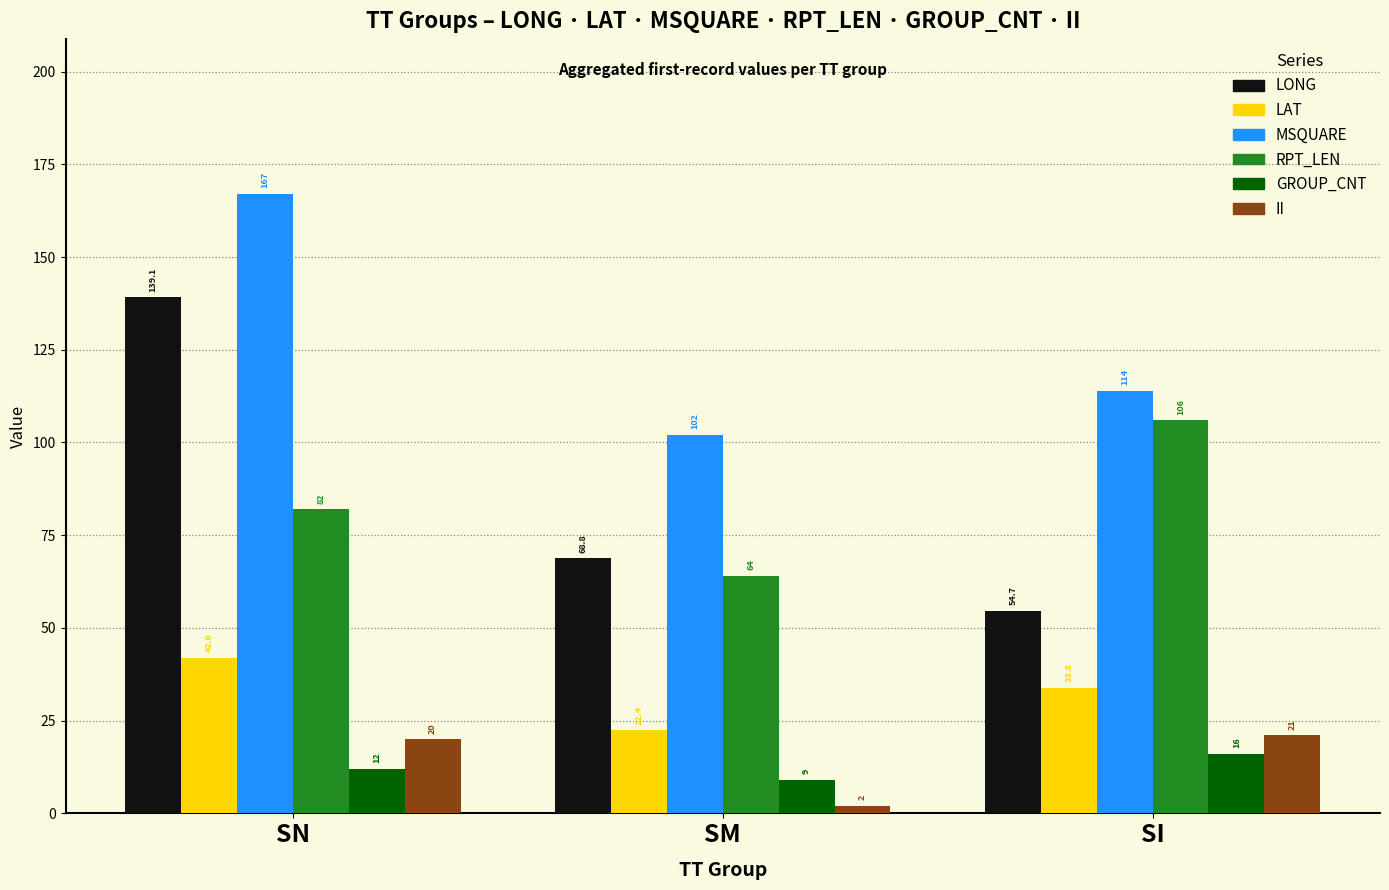

Reading right to left, list all the values displayed in this chart.

LONG: 54.7	68.8	139.1
LAT: 33.8	22.4	42.0
MSQUARE: 114.0	102.0	167.0
RPT_LEN: 106.0	64.0	82.0
GROUP_CNT: 16.0	9.0	12.0
II: 21.0	2.0	20.0